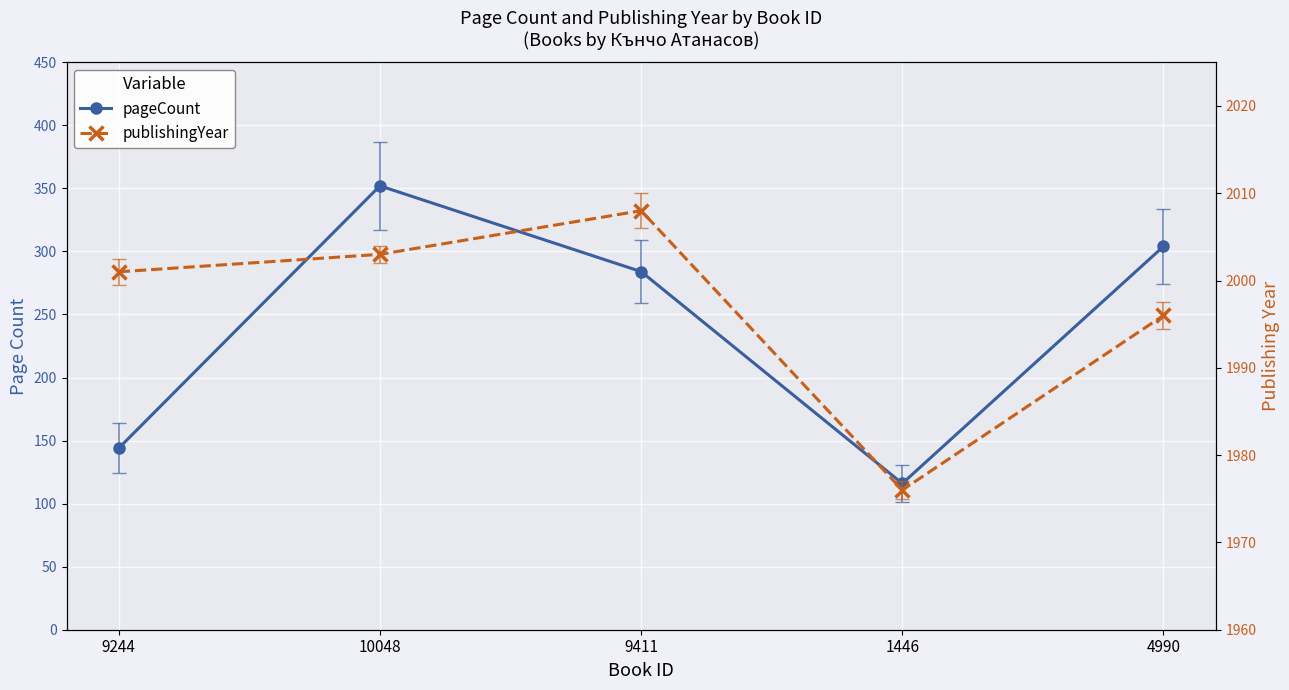

What is the spread (max minus min) of values at 10048?

1651